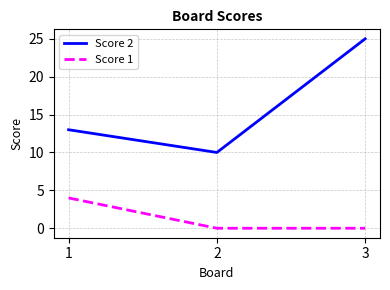

Rank the series at 2 from highest to lowest value.

Score 2, Score 1